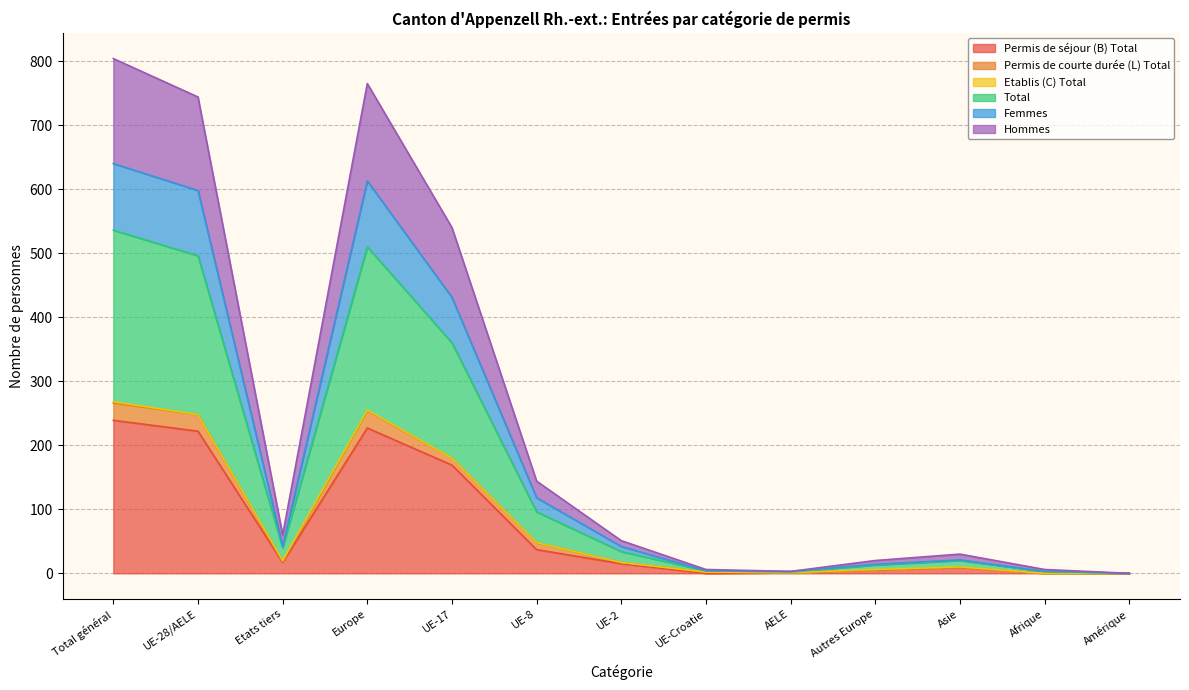

Does the chart have visible grid lines?

Yes